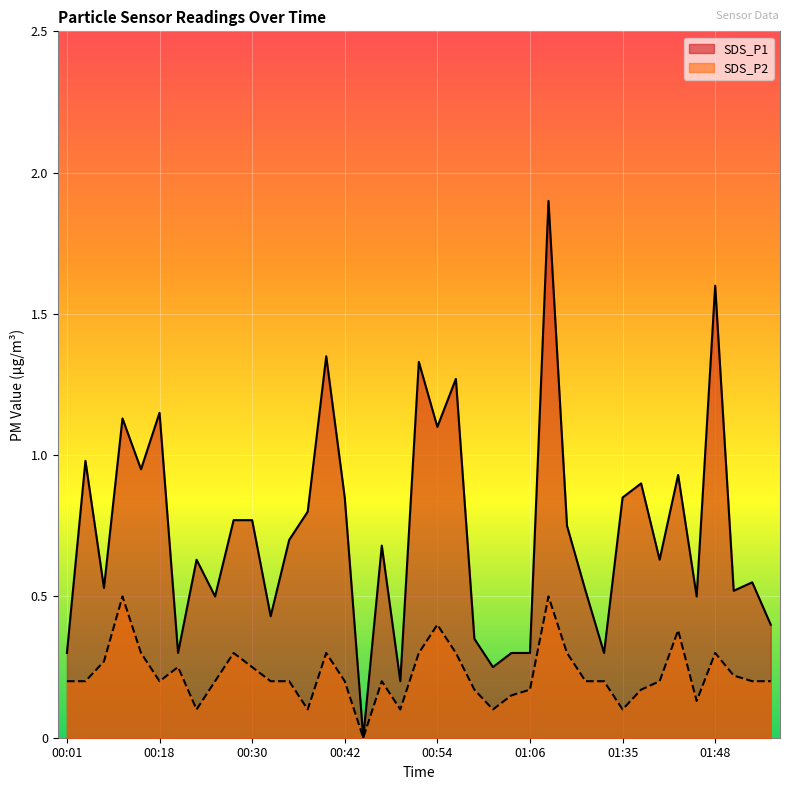

Reading left to right, transcribe all the data shown in this chart.

SDS_P1: 0.3	1.0	0.5	1.1	0.9	1.1	0.3	0.6	0.5	0.8	0.8	0.4	0.7	0.8	1.4	0.8	0.0	0.7	0.2	1.3	1.1	1.3	0.3	0.2	0.3	0.3	1.9	0.8	0.5	0.3	0.8	0.9	0.6	0.9	0.5	1.6	0.5	0.6	0.4
SDS_P2: 0.2	0.2	0.3	0.5	0.3	0.2	0.2	0.1	0.2	0.3	0.2	0.2	0.2	0.1	0.3	0.2	0.0	0.2	0.1	0.3	0.4	0.3	0.2	0.1	0.1	0.2	0.5	0.3	0.2	0.2	0.1	0.2	0.2	0.4	0.1	0.3	0.2	0.2	0.2